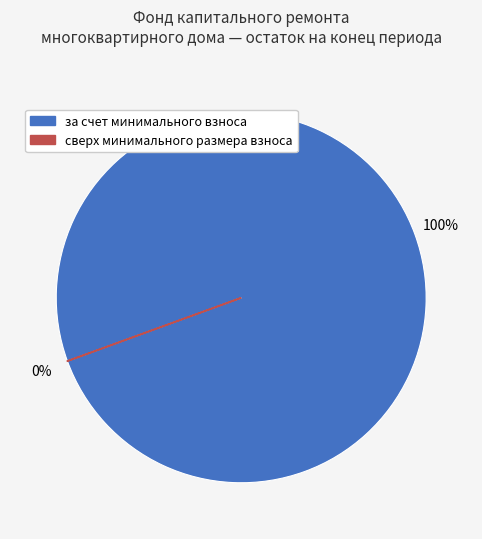

Which category accounts for the majority?

за счет минимального взноса